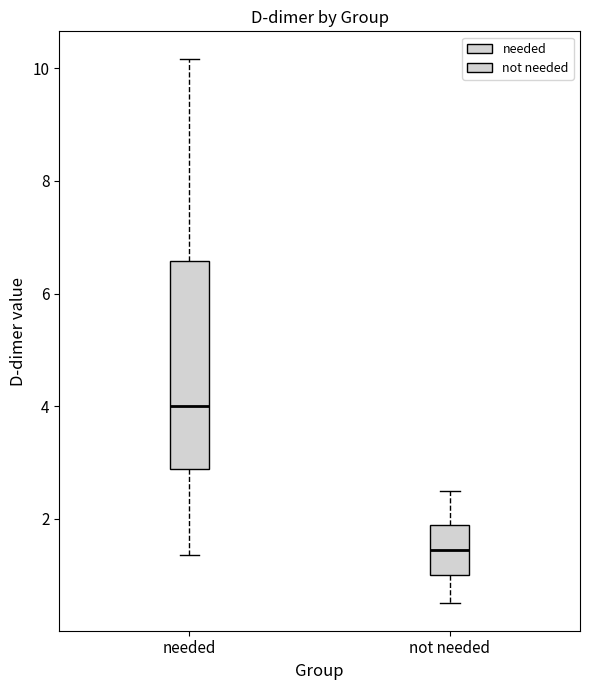

Reading left to right, transcribe this box plot: for each box, give where its median line is, the range the box spans, and where its two whiskers end, as read against the y-axis. The values are not printed on the chart, so give them approximately, as read against the axis.

needed: median 4.0, box 2.8 to 6.6, whiskers 1.4 to 10.2
not needed: median 1.4, box 1.0 to 2.0, whiskers 0.6 to 2.6